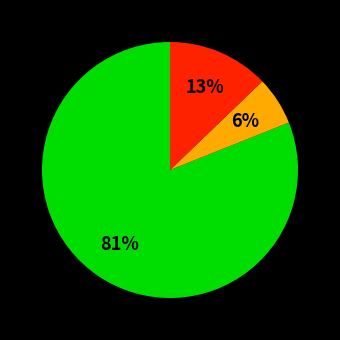

To the nearest percent, what is the difference between the largest and smallest slice percentages?

75%